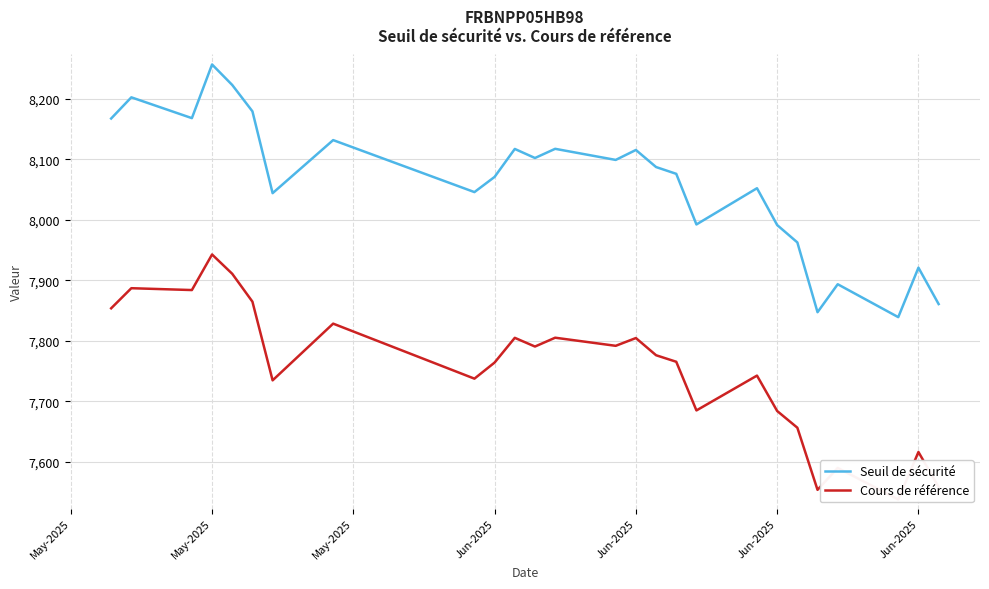

What is the minimum value for Cours de référence?

7537.6